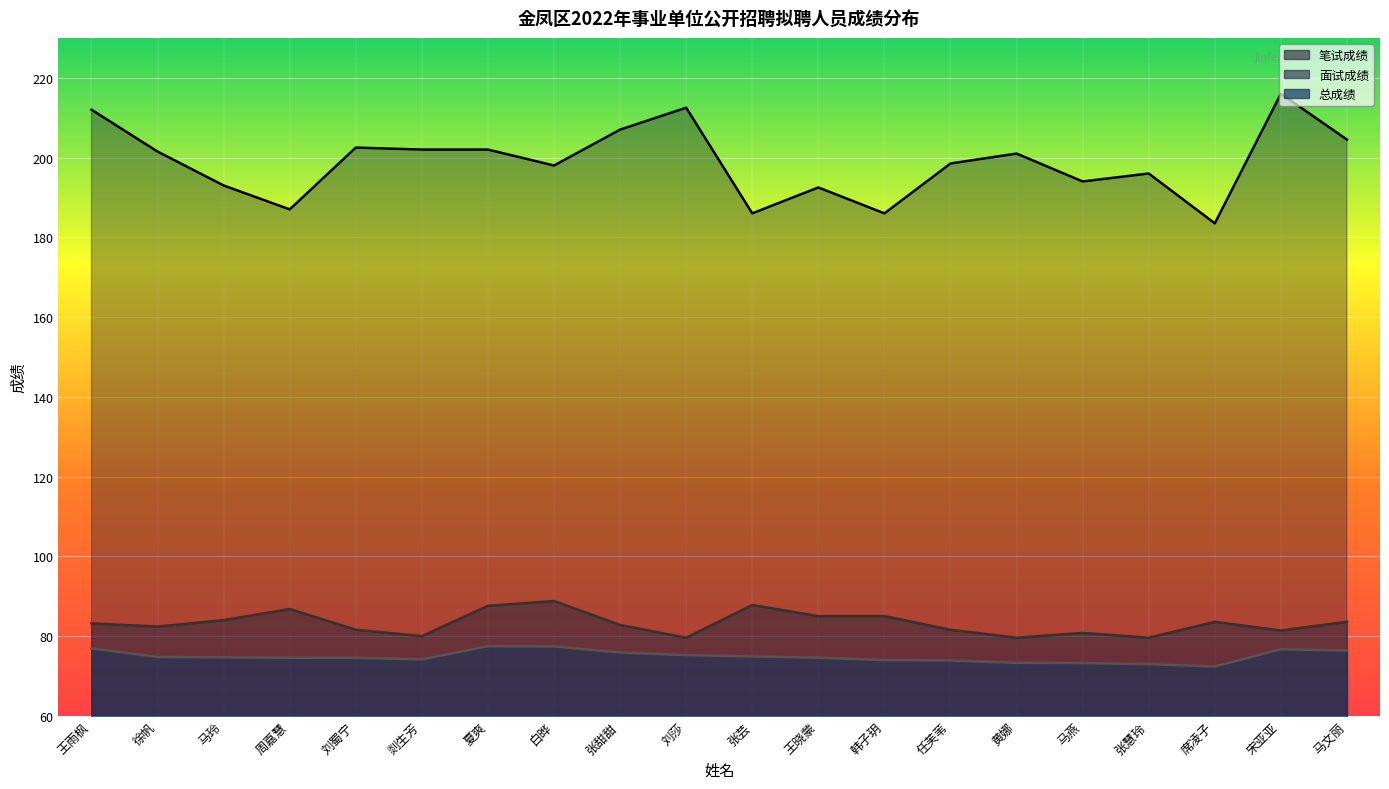

How many data points in 笔试成绩 are above 201?

9